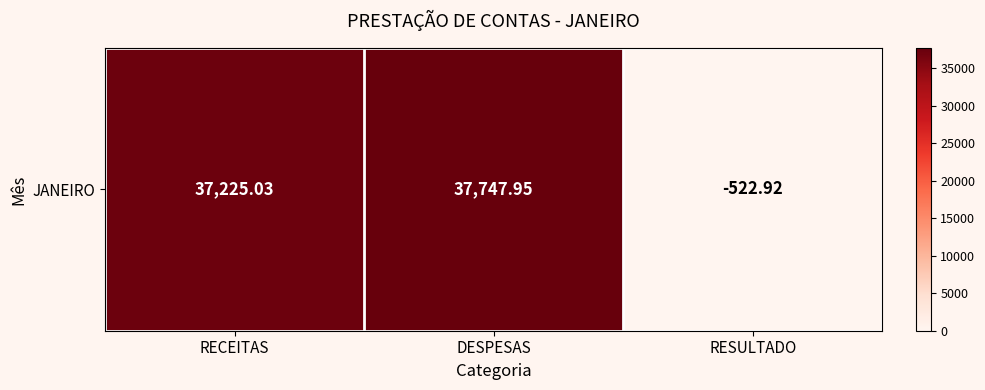

What is the maximum value shown in the chart?

37747.9